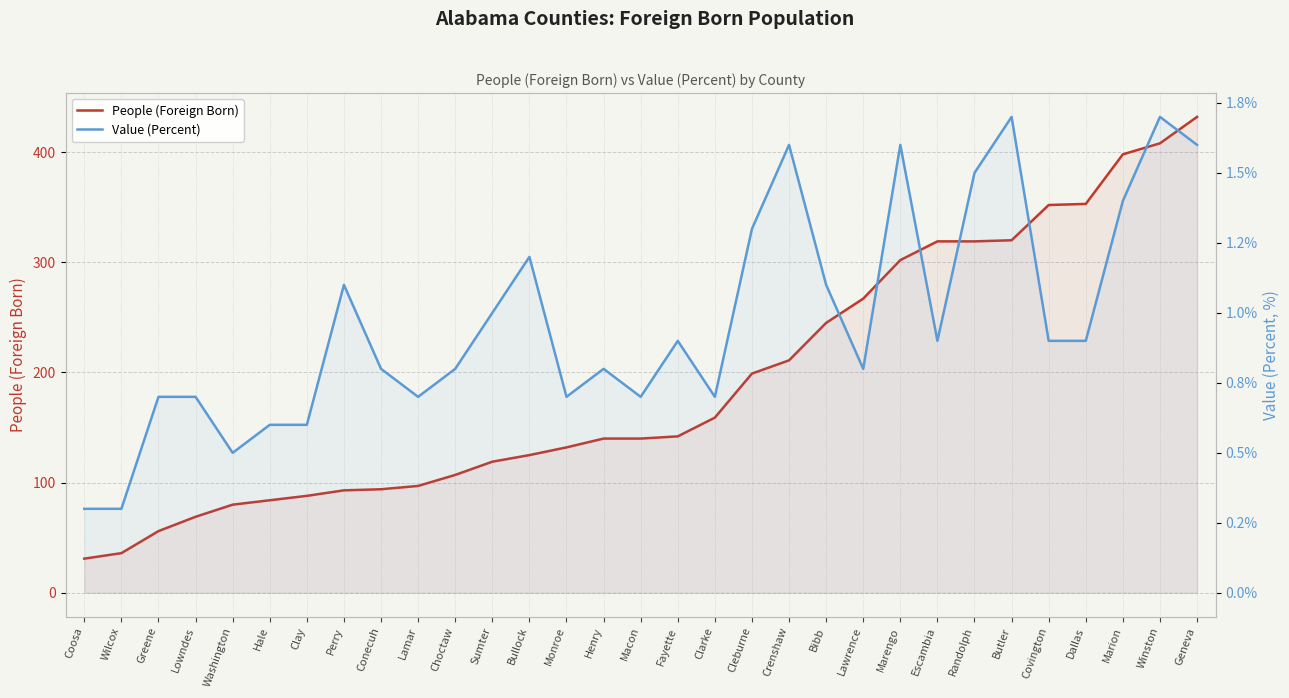

What is the difference between the highest and lowest values at Geneva?

430.4